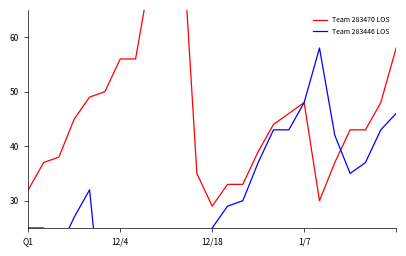

What is the value of the Team 283470 LOS point at the 6th from the left?

50